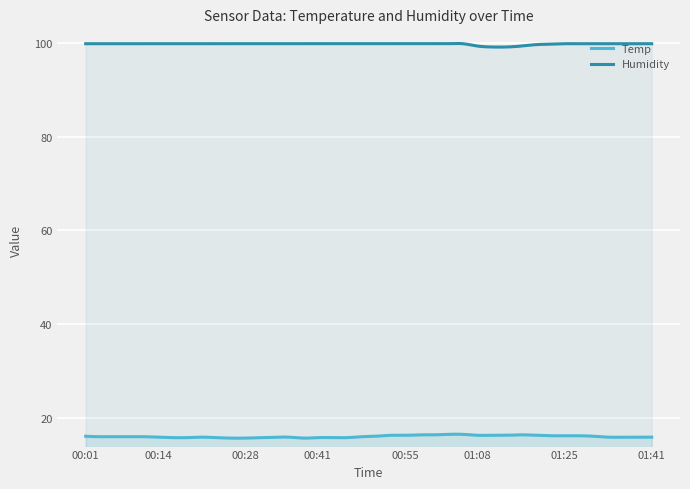

What is the average value of the Temp series?

15.9